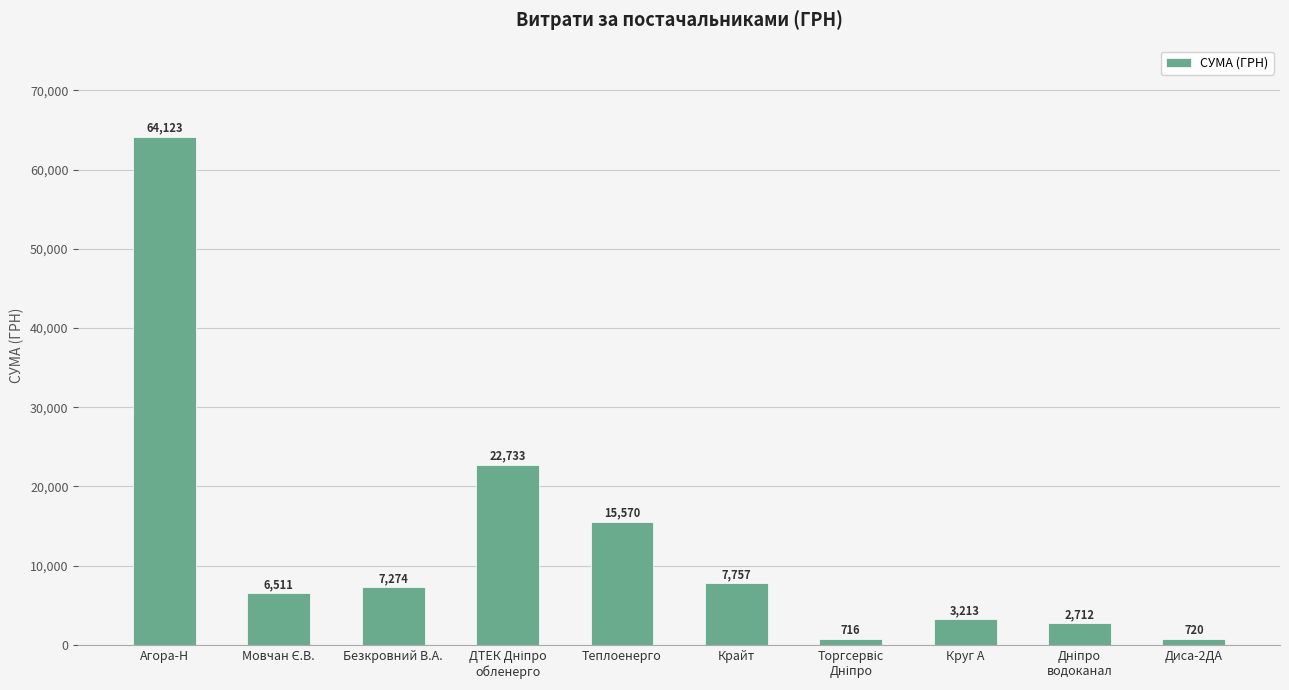

What is the average value?

13132.9